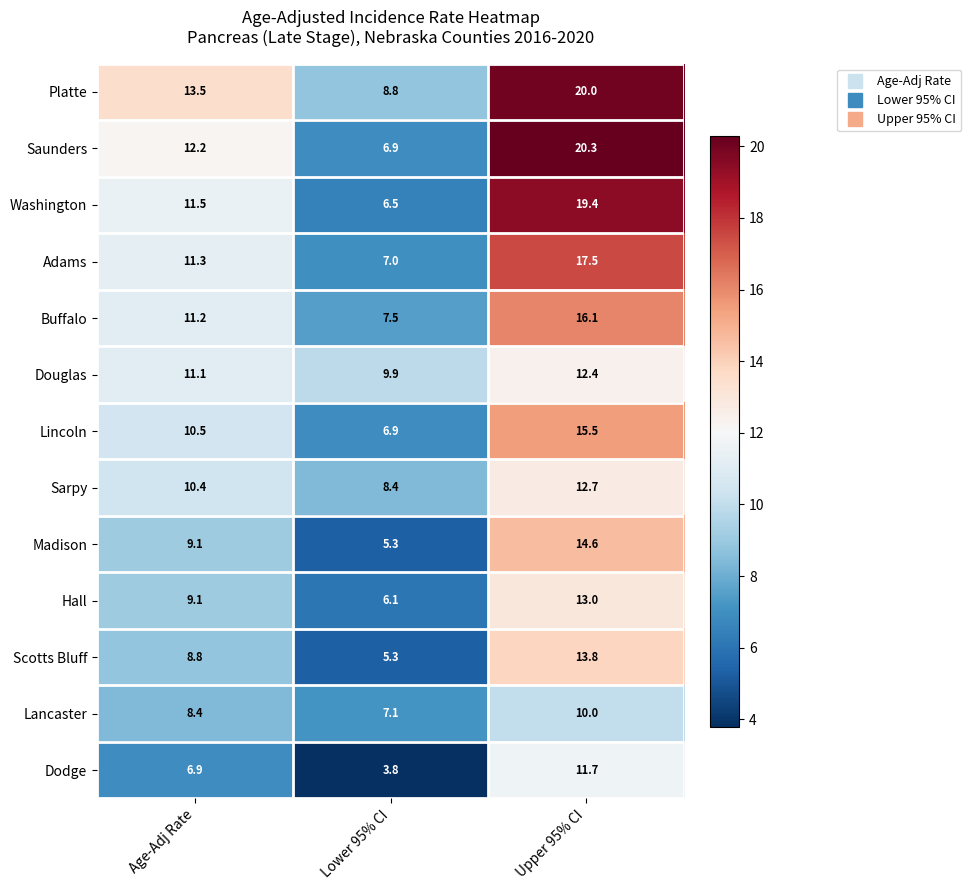

List the labels in order of Madison value, largest first.

Upper 95% CI, Age-Adj Rate, Lower 95% CI